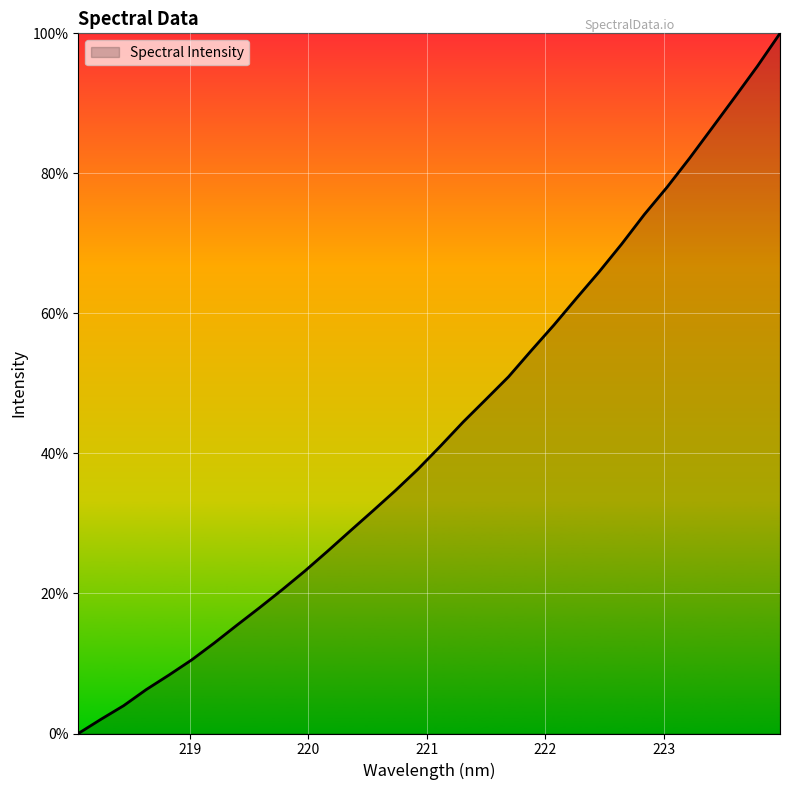

What is the difference between the maximum and minimum values?

1.0